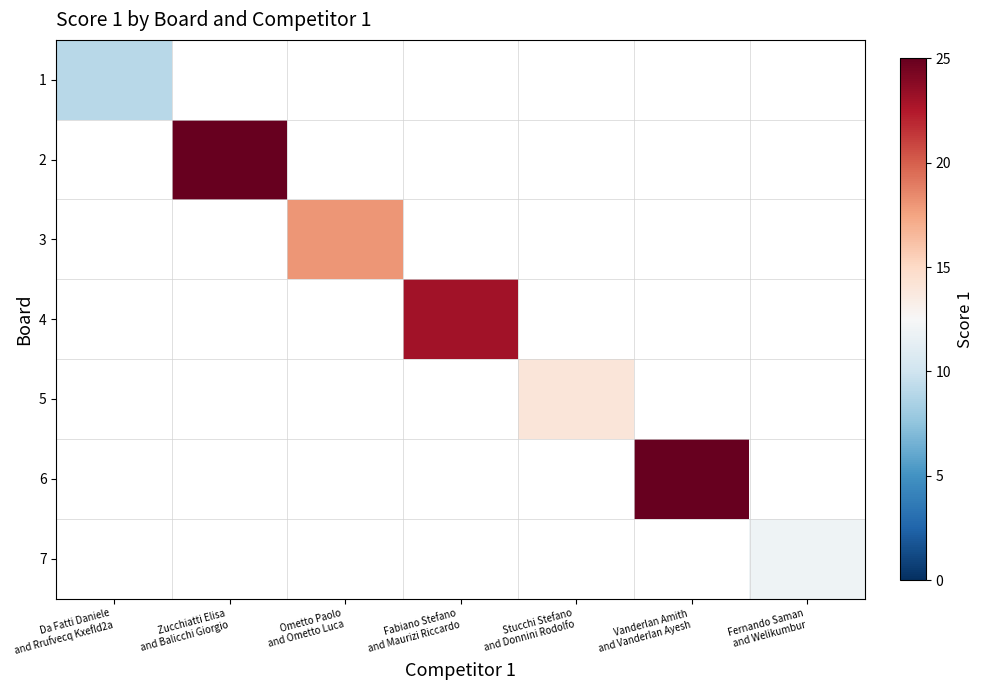

Which label corresponds to the smallest value in the chart?

Da Fatti Daniele
and Rrufvecq Kxefld2a